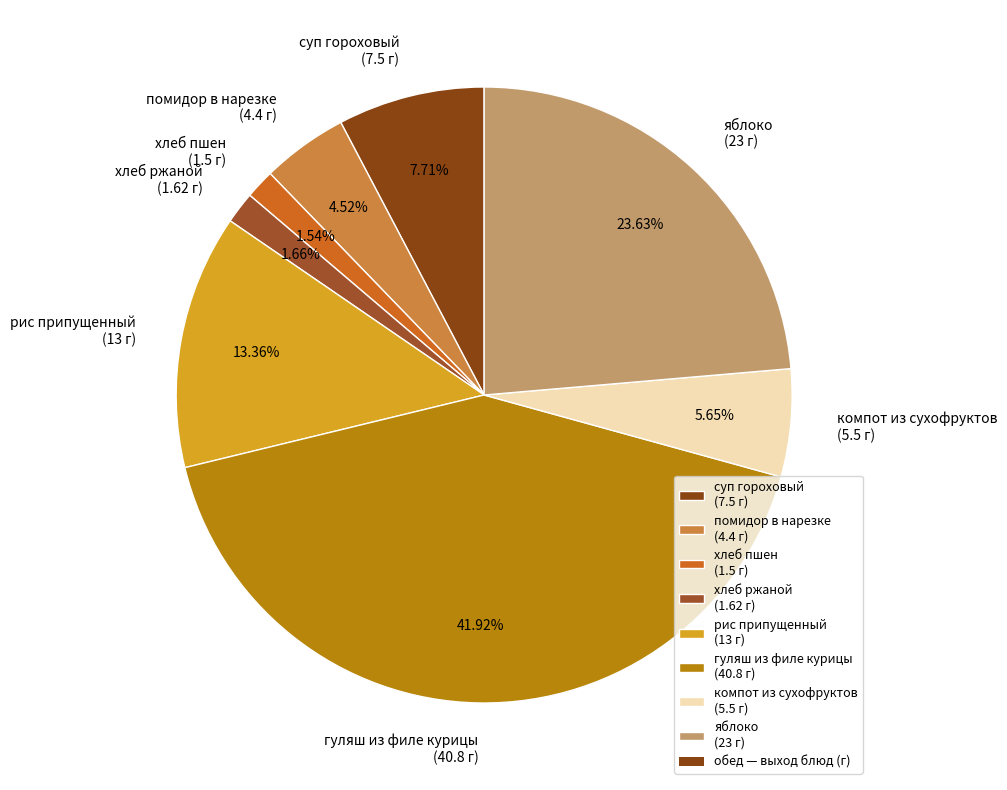

To the nearest percent, what is the difference between the компот из сухофруктов and суп гороховый slice percentages?

2%